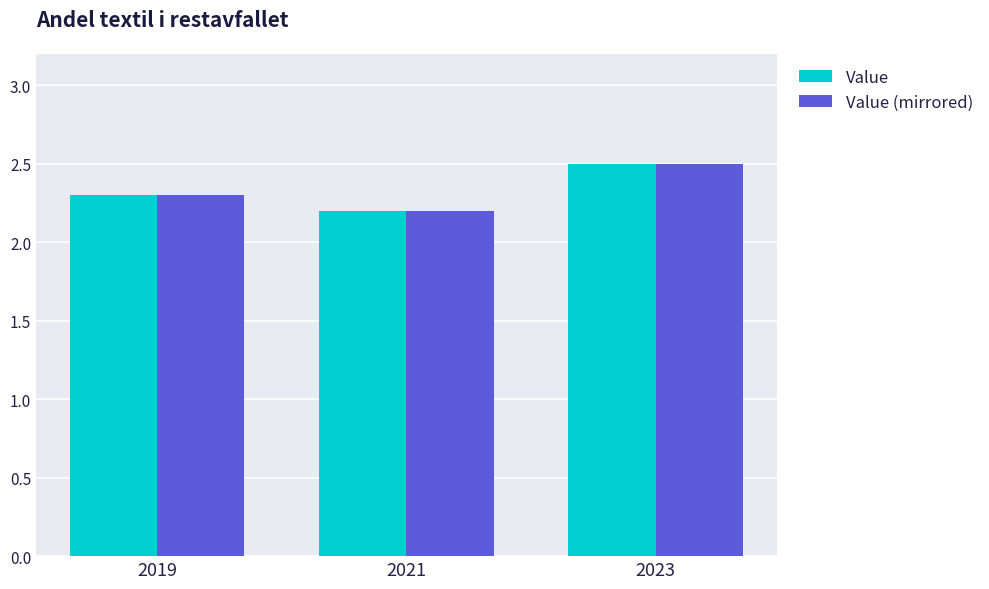

List the labels in order of Value (mirrored) value, largest first.

2023, 2019, 2021